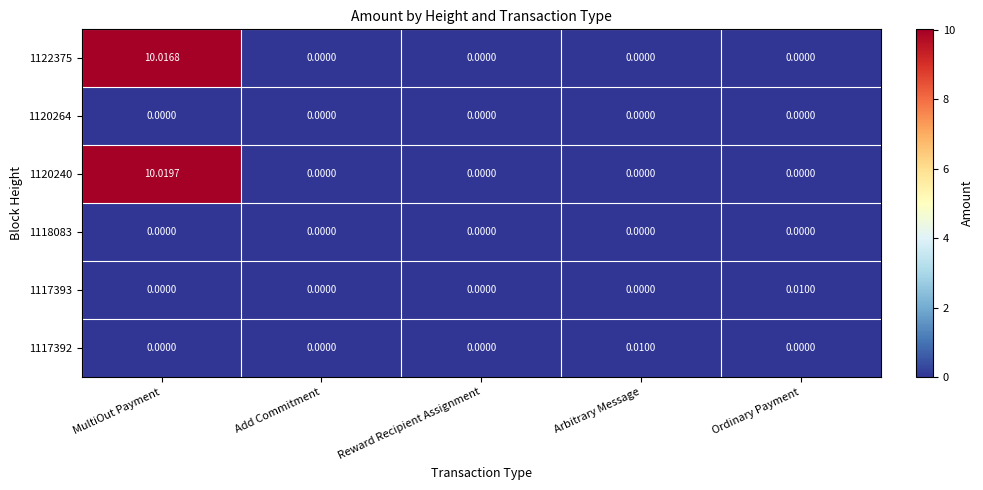

How many categories are shown in the chart?

5